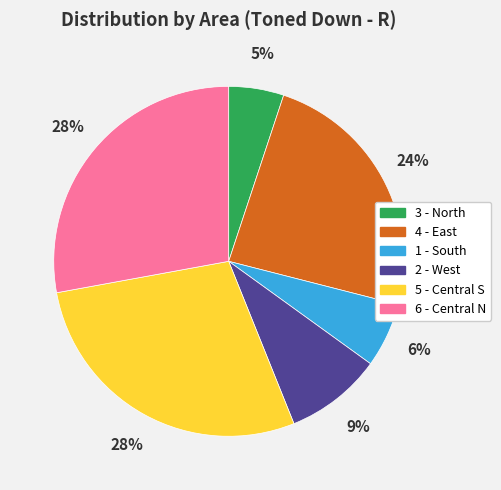

To the nearest percent, what is the difference between the largest and smallest slice percentages?

23%